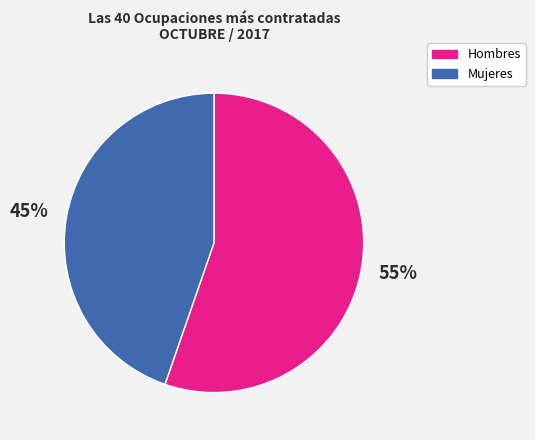

Between Hombres and Mujeres, which is larger?

Hombres